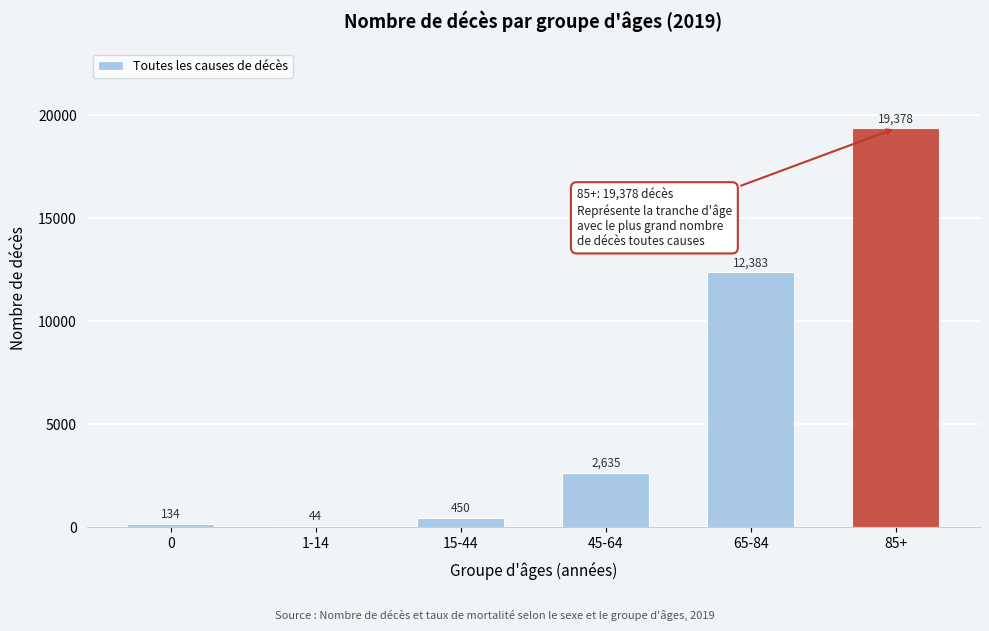

Reading left to right, transcribe all the data shown in this chart.

0=134	1-14=44	15-44=450	45-64=2635	65-84=12383	85+=19378